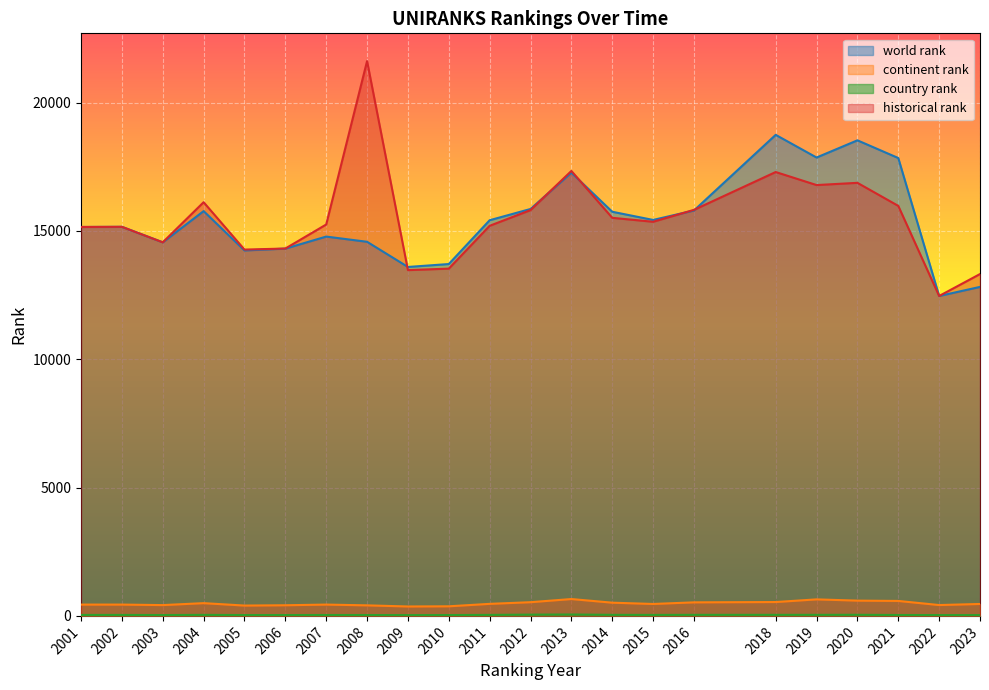

Between 2001 and 2004, which series saw the biggest shift?

historical rank